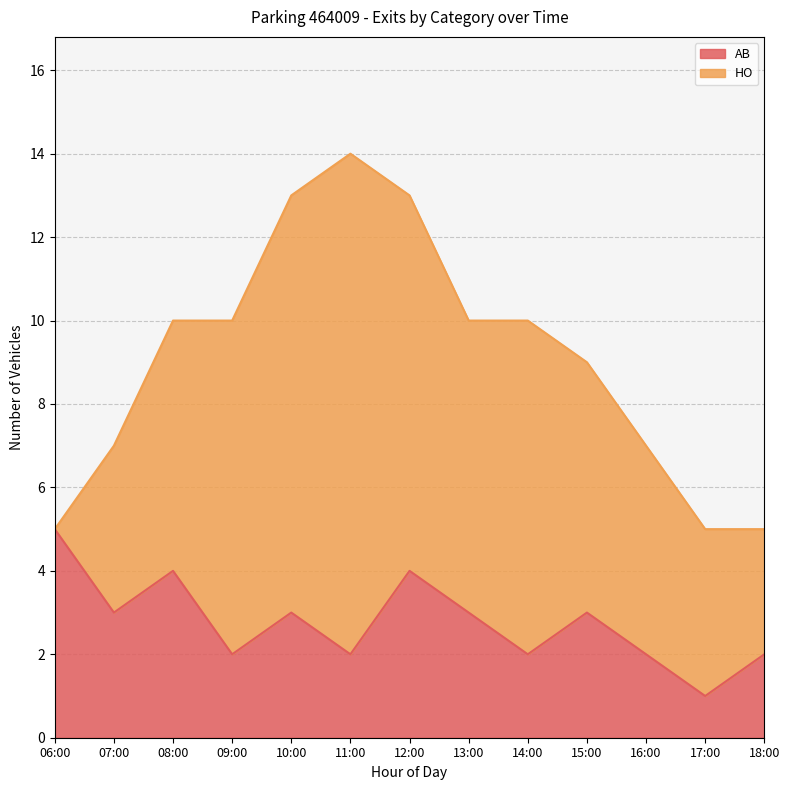

What is the change in value from 06:00 to 14:00?

-3